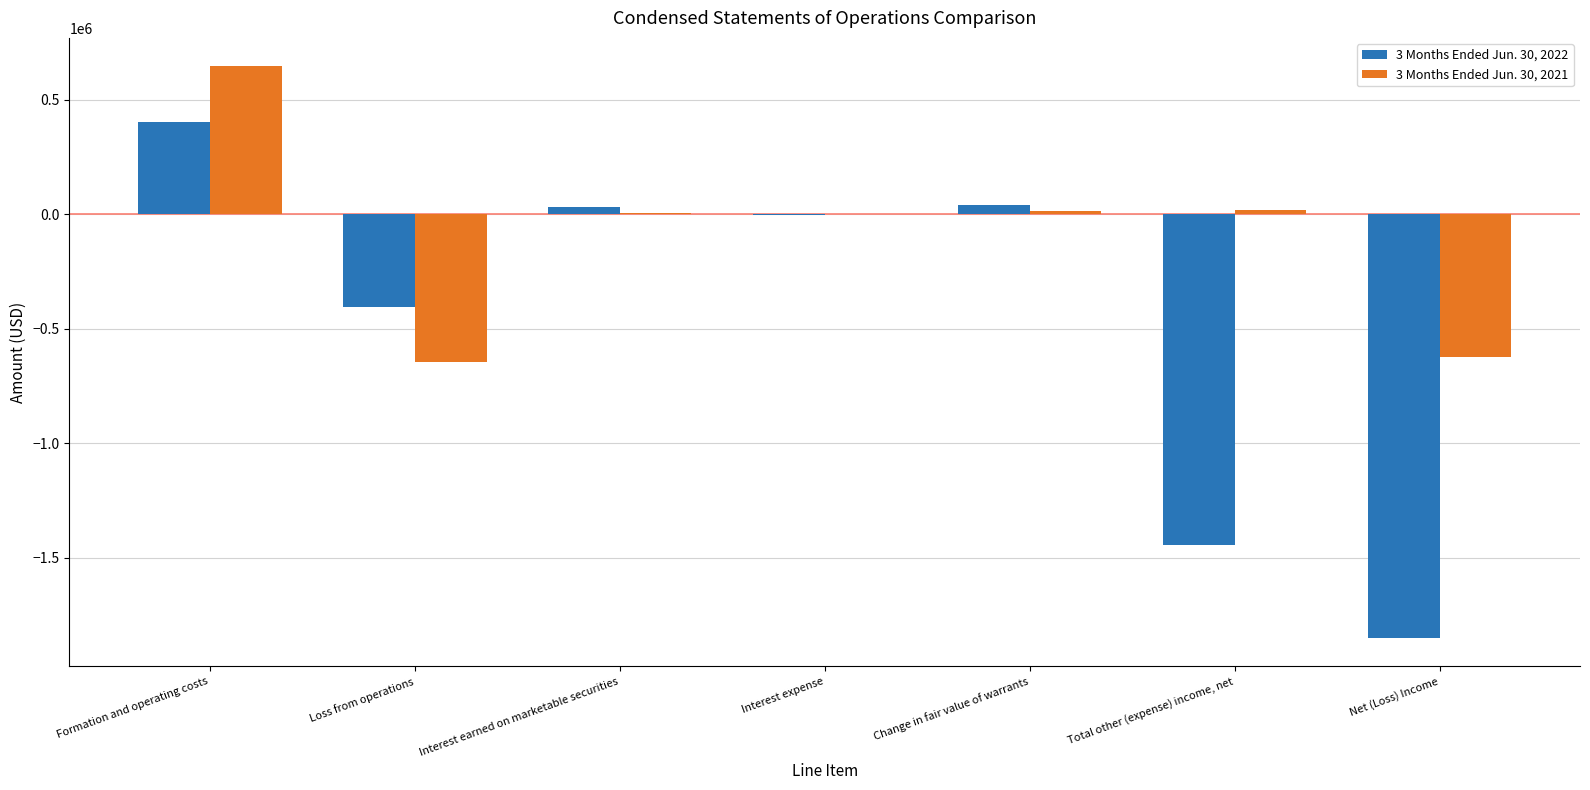

What is the total value across all series at Interest earned on marketable securities?

35532